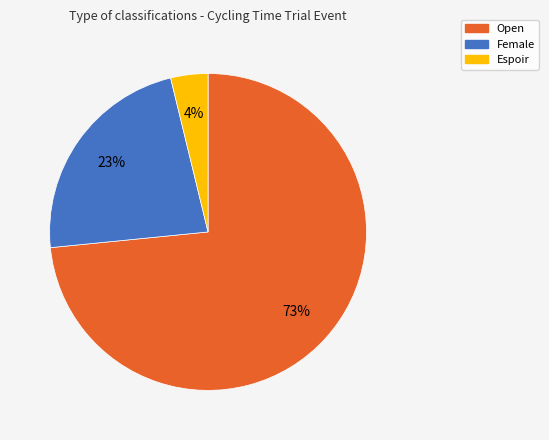

Is the sum of Espoir and Female greater than half?

No